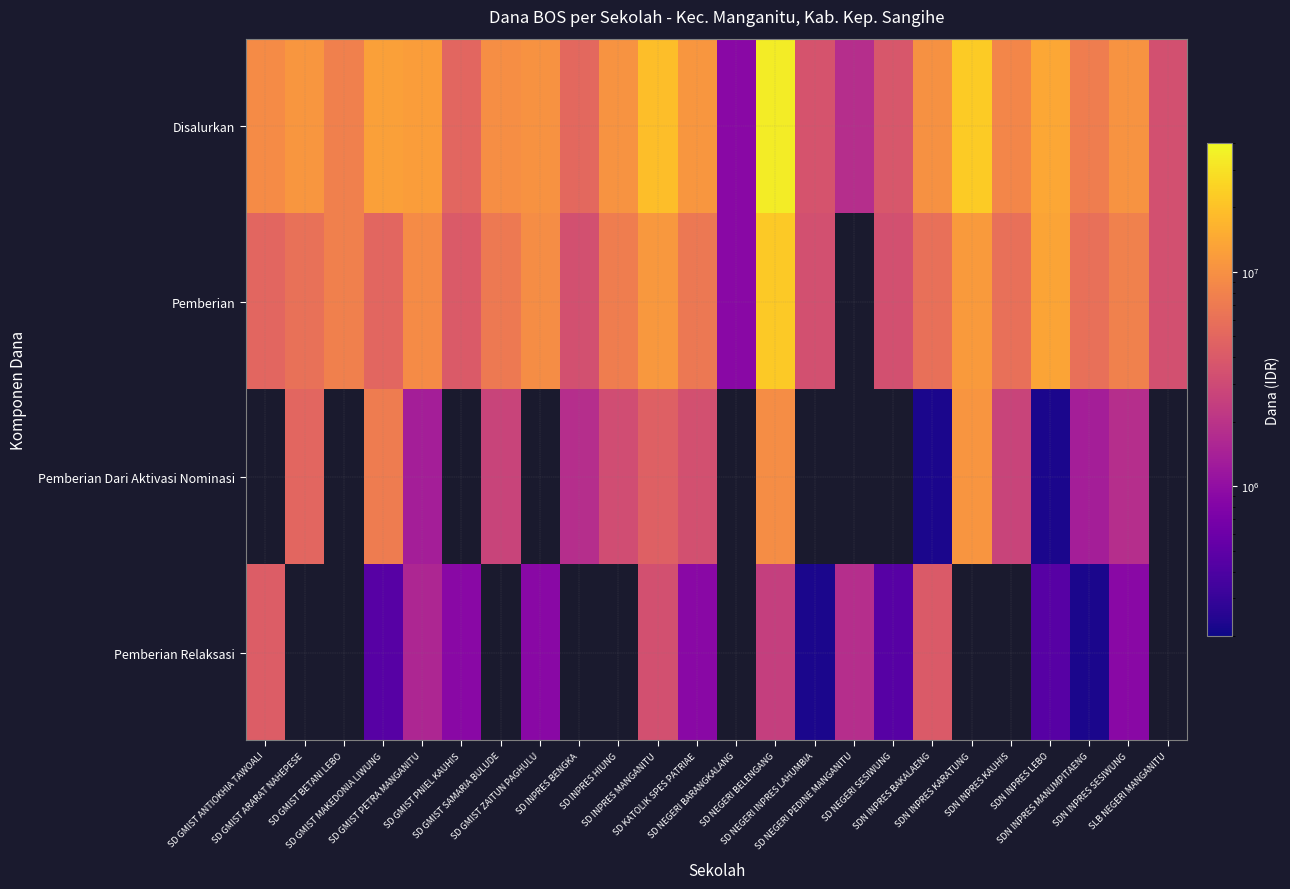

What is the sum of the Pemberian Dari Aktivasi Nominasi values at SDN INPRES LEBO and SDN INPRES KAUHIS?

2925000.0